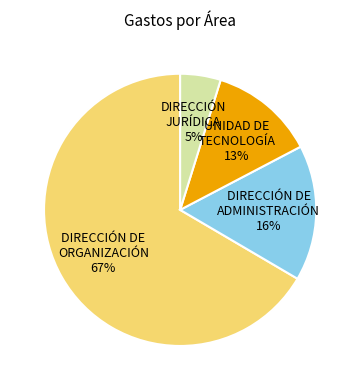

To the nearest percent, what is the average slice percentage?

25%